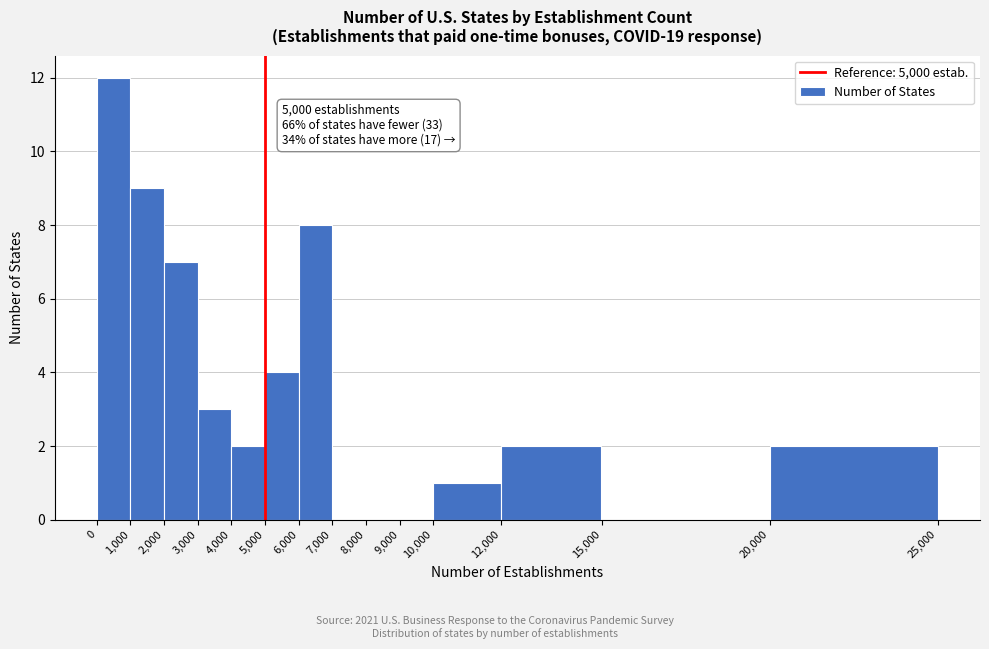

Over which range of the x-axis is the bar tallest?

0 to 1,000